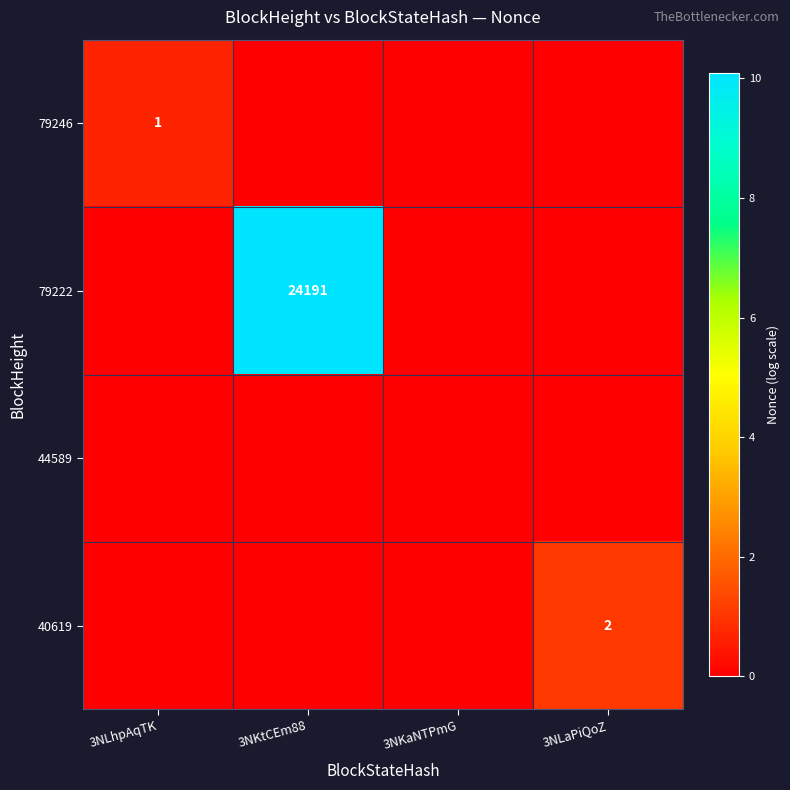

At which category is the sum across all series the highest?

3NKtCEm88